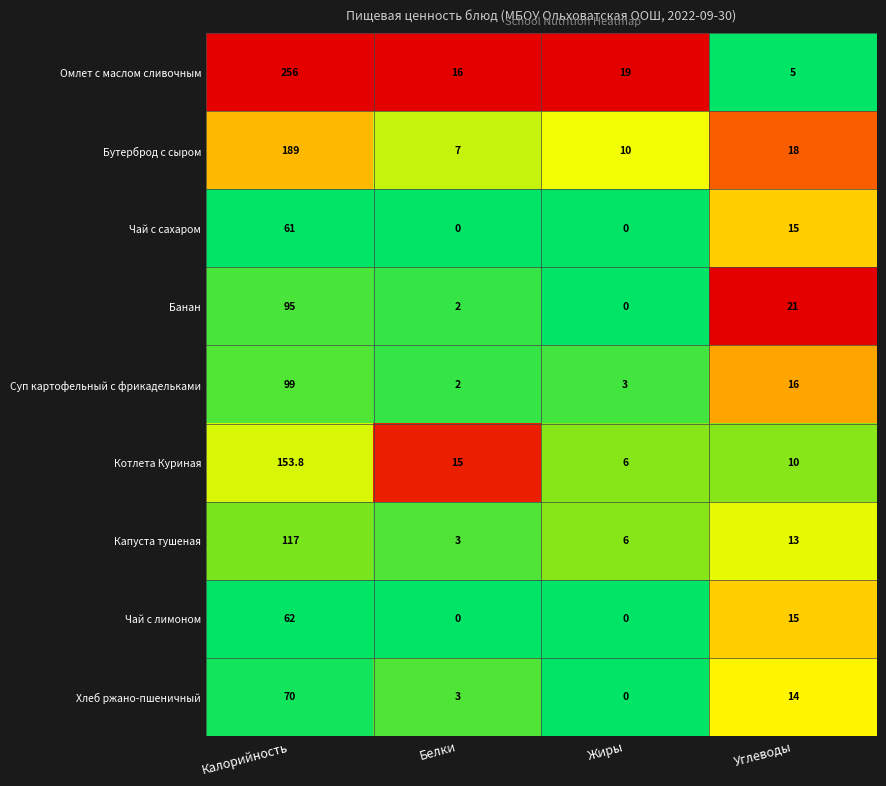

Where is Котлета Куриная nearest to the value 79?

Белки